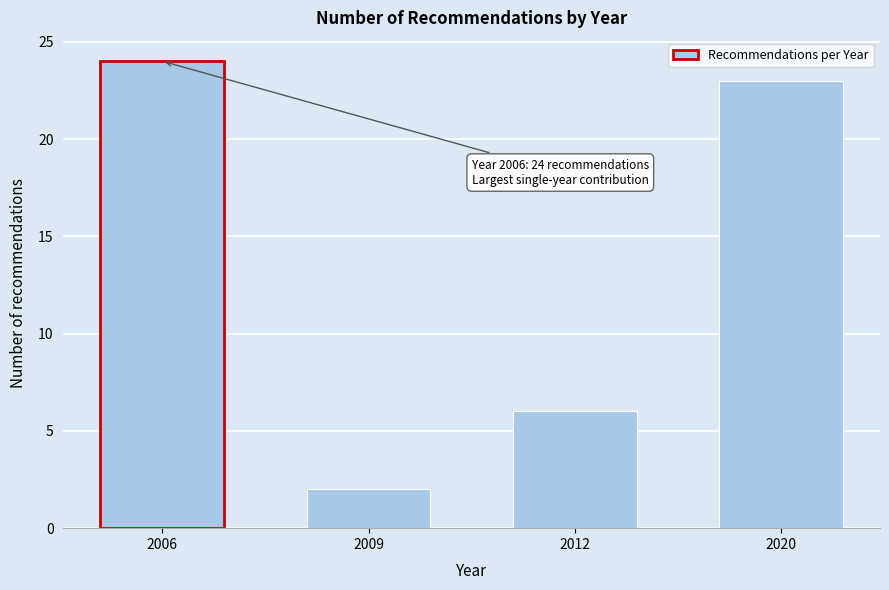

Reading right to left, list all the values displayed in this chart.

23	6	2	24